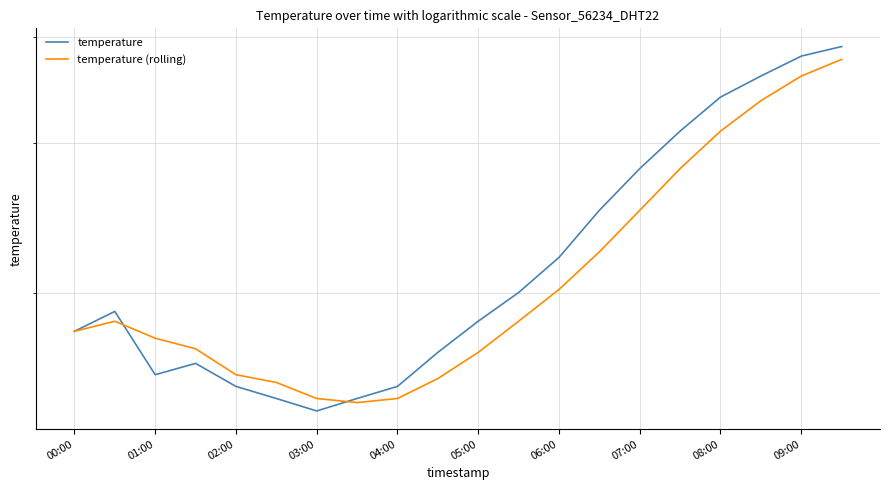

What value does the temperature series have at 09:00?

1.7